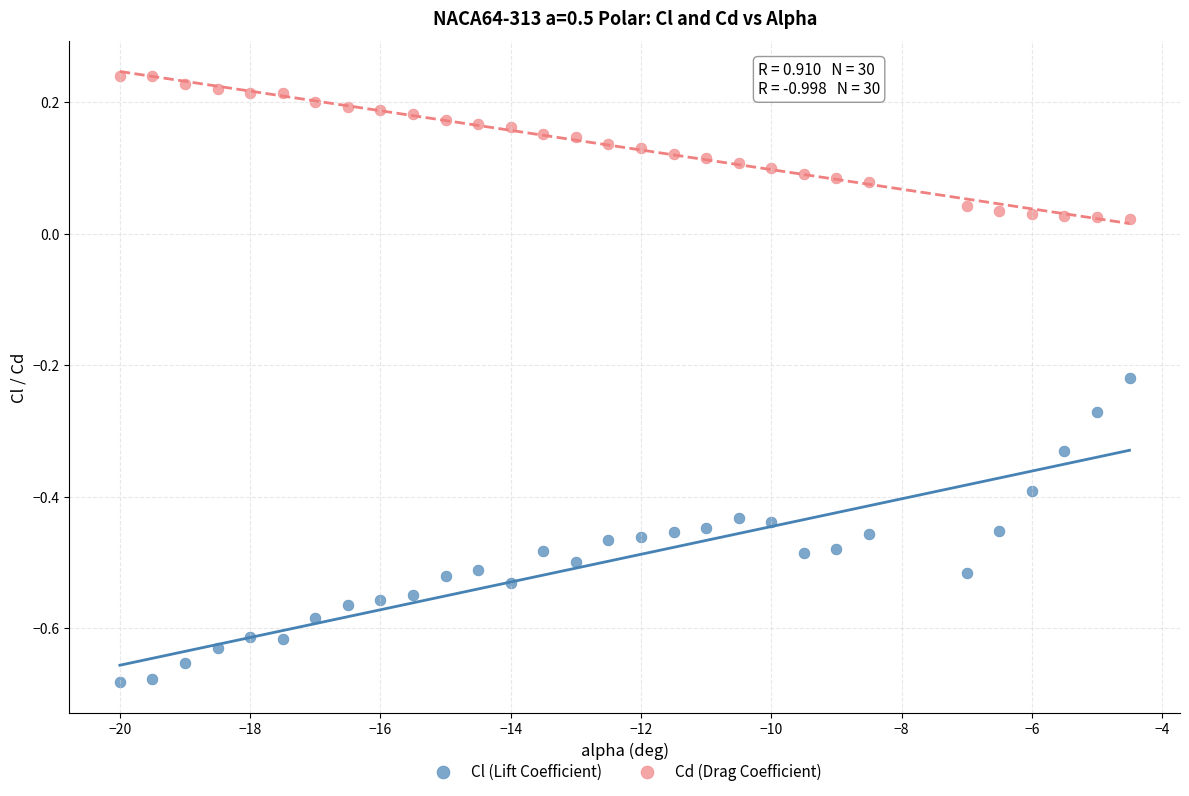

Which series contains the highest Y value?

Cd (Drag Coefficient)